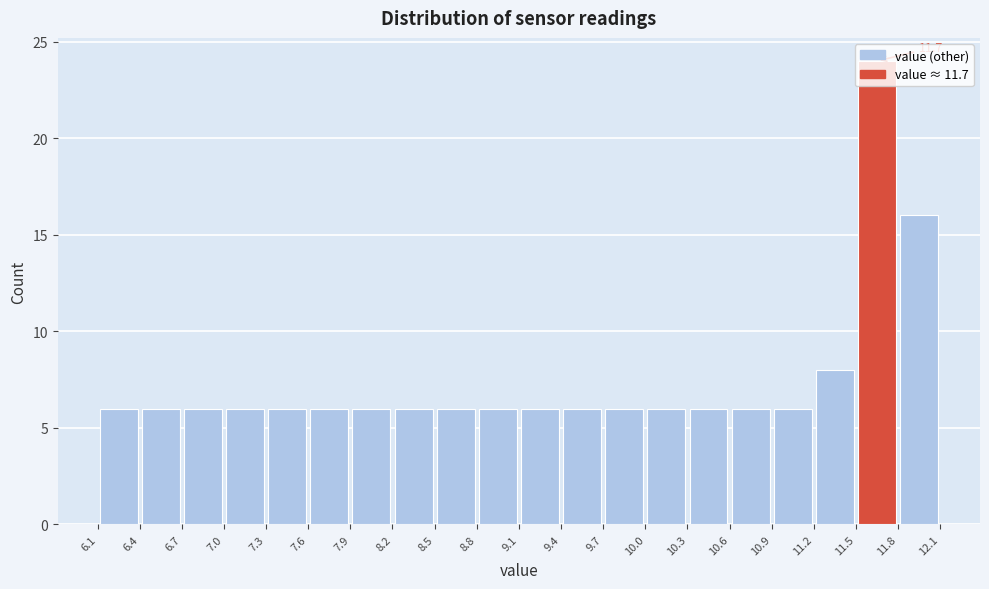

Which range on the x-axis has the tallest bar?

11.5 to 11.8